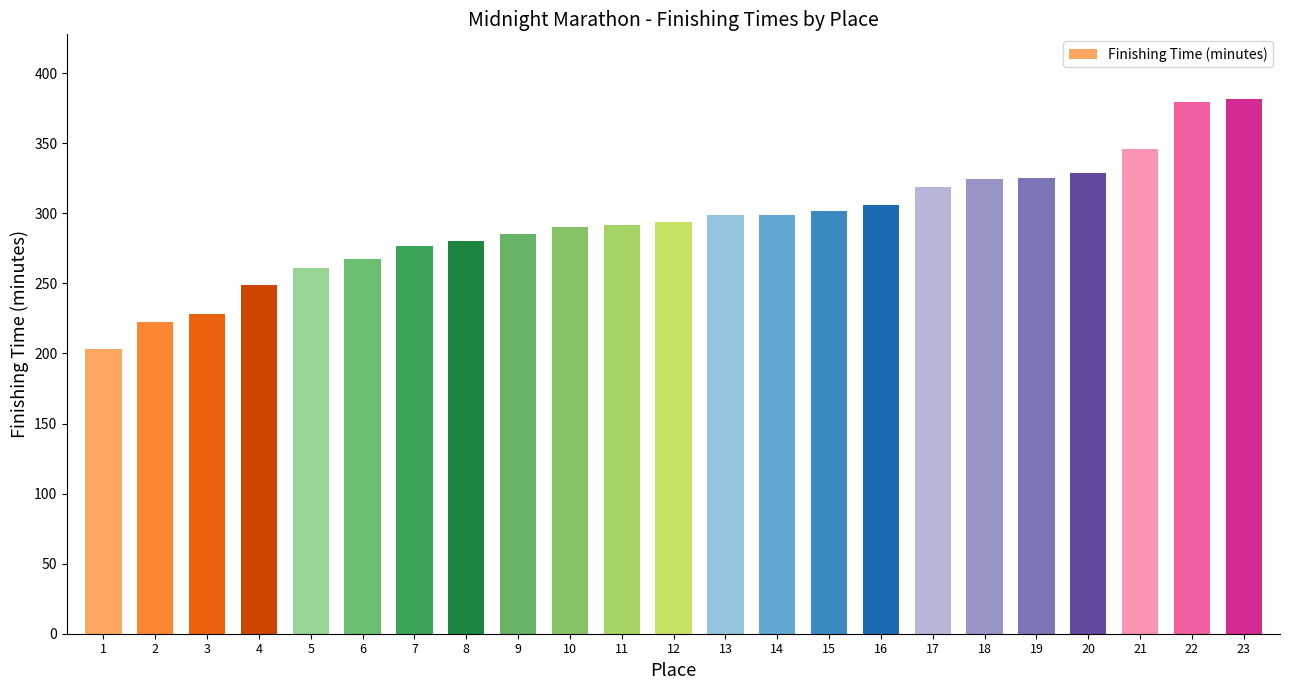

What is the value of the 10th bar from the left?

290.1